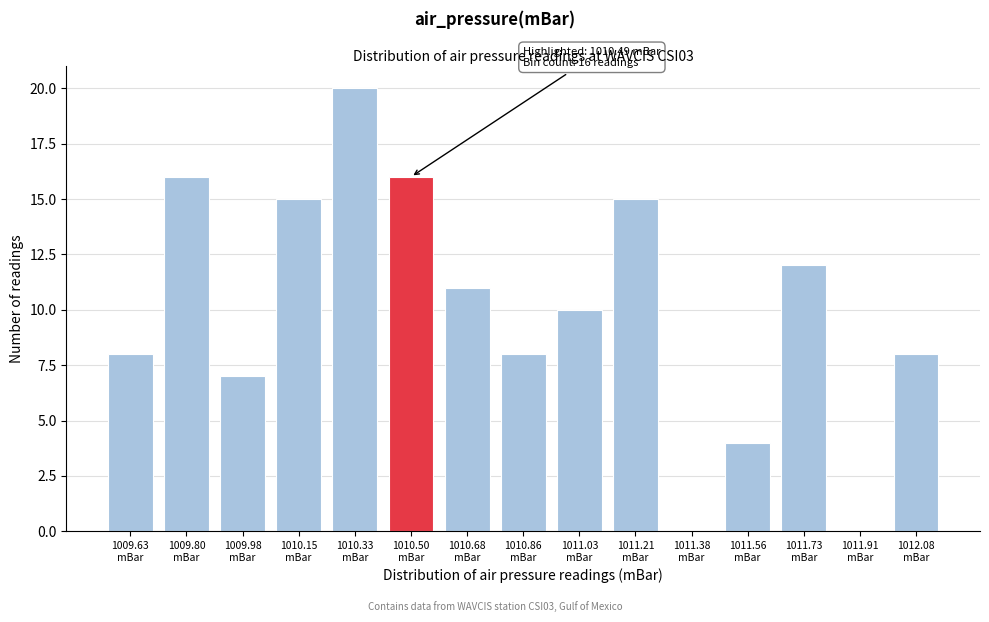

What is the greatest value displayed?

20